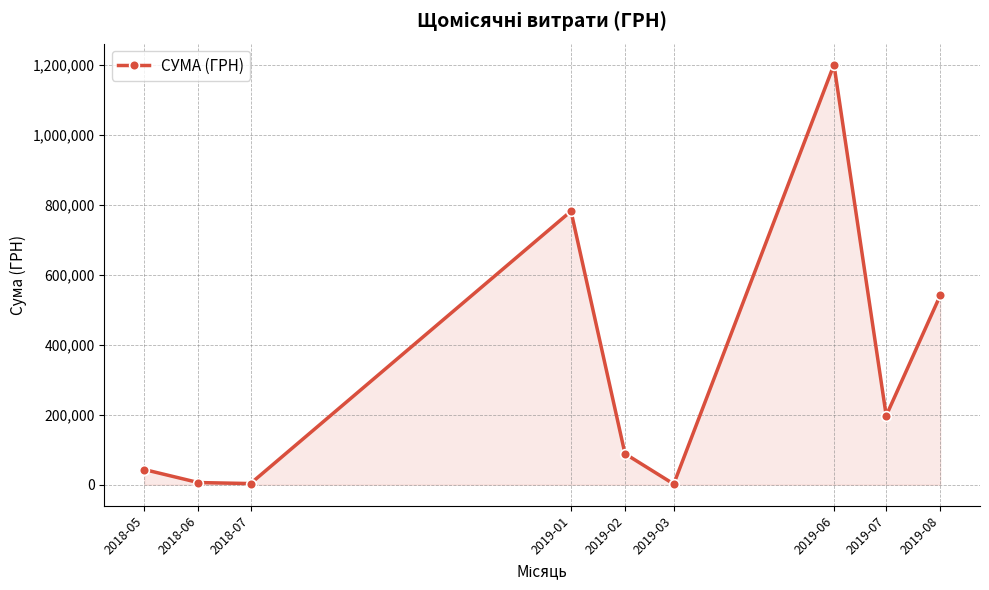

What is the label of the 5th point from the left?

2019-02